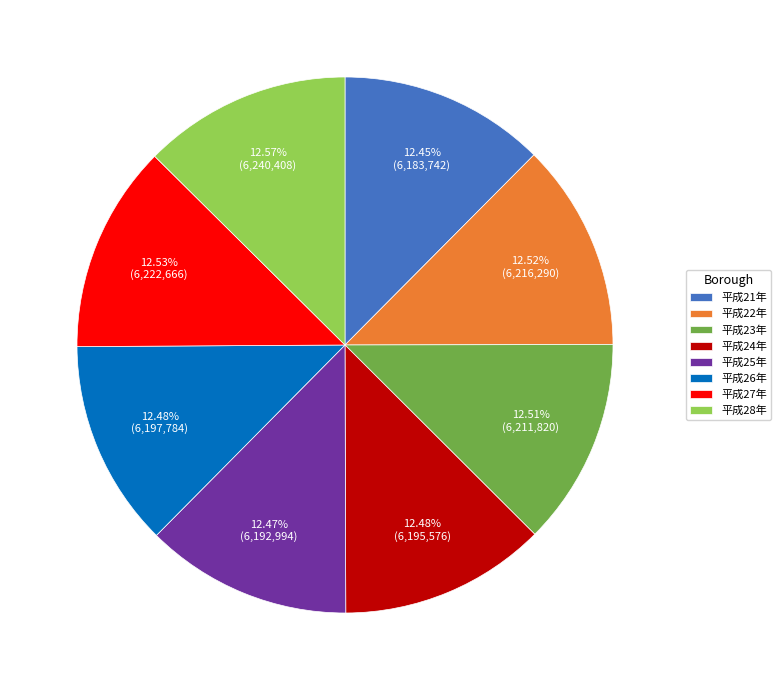

Is the sum of 平成25年 and 平成26年 greater than half?

No